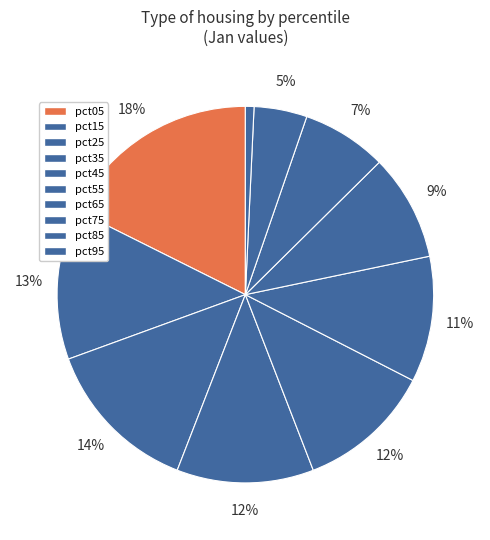

Is there any slice that represents more than half of the pie?

No